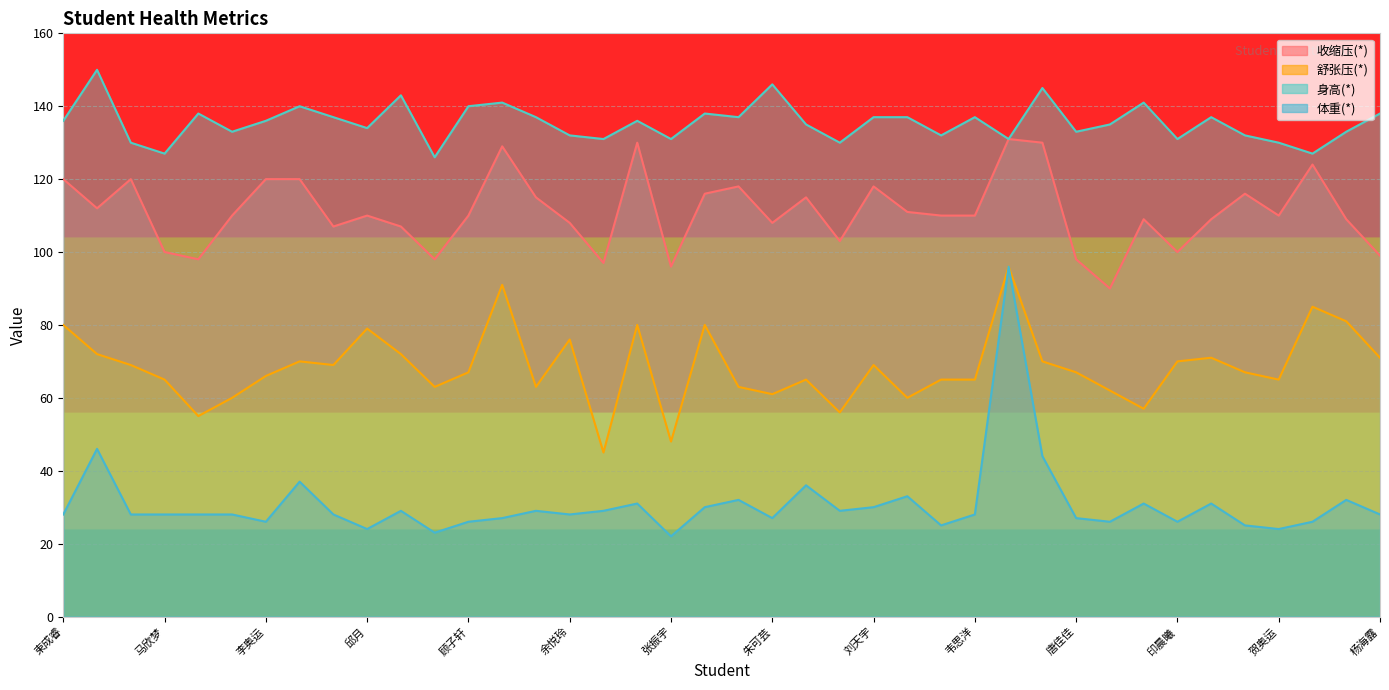

Which label corresponds to the smallest value in the chart?

张振宇